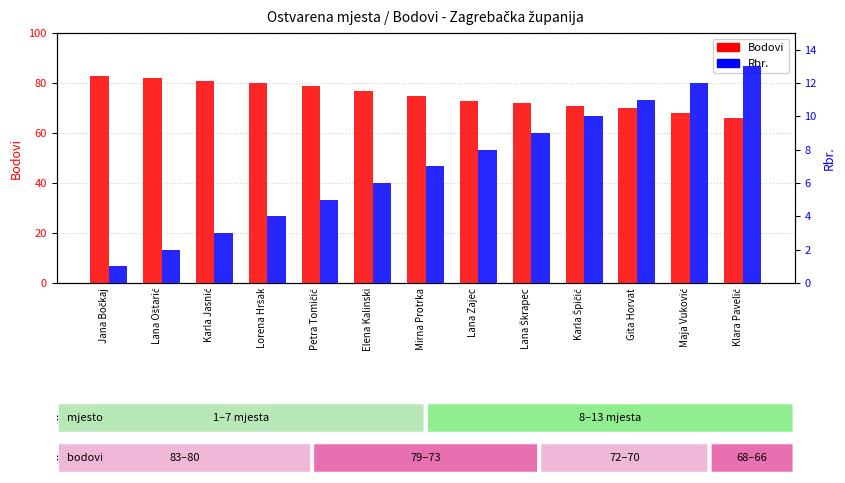

Which series has the largest range (max minus min)?

Bodovi